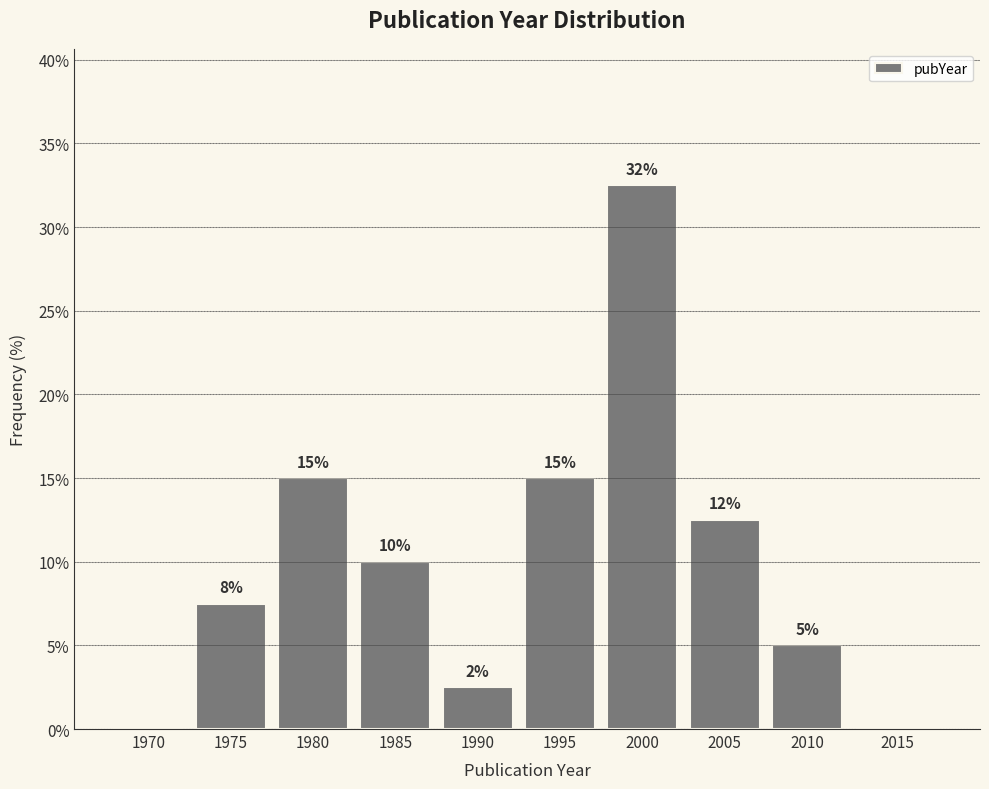

What is the change in value from 1980 to 1985?

-5.0